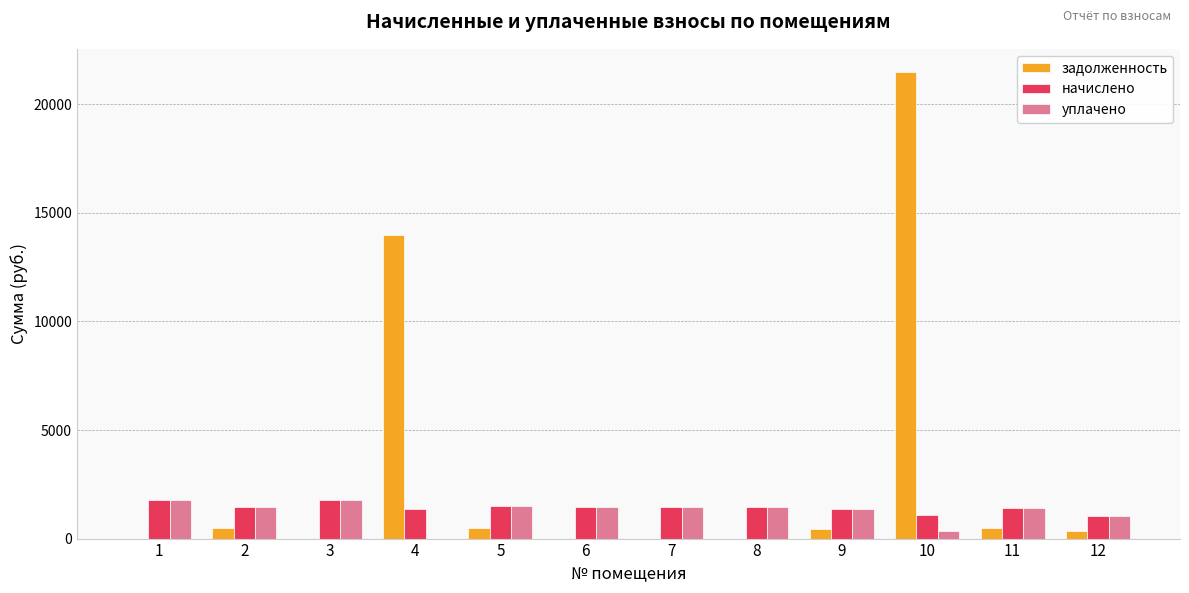

Which series has the largest total across all categories?

задолженность